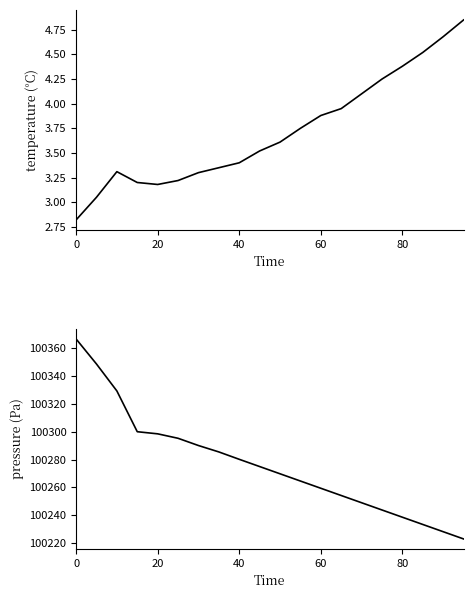

How many lines are shown in the chart?

2